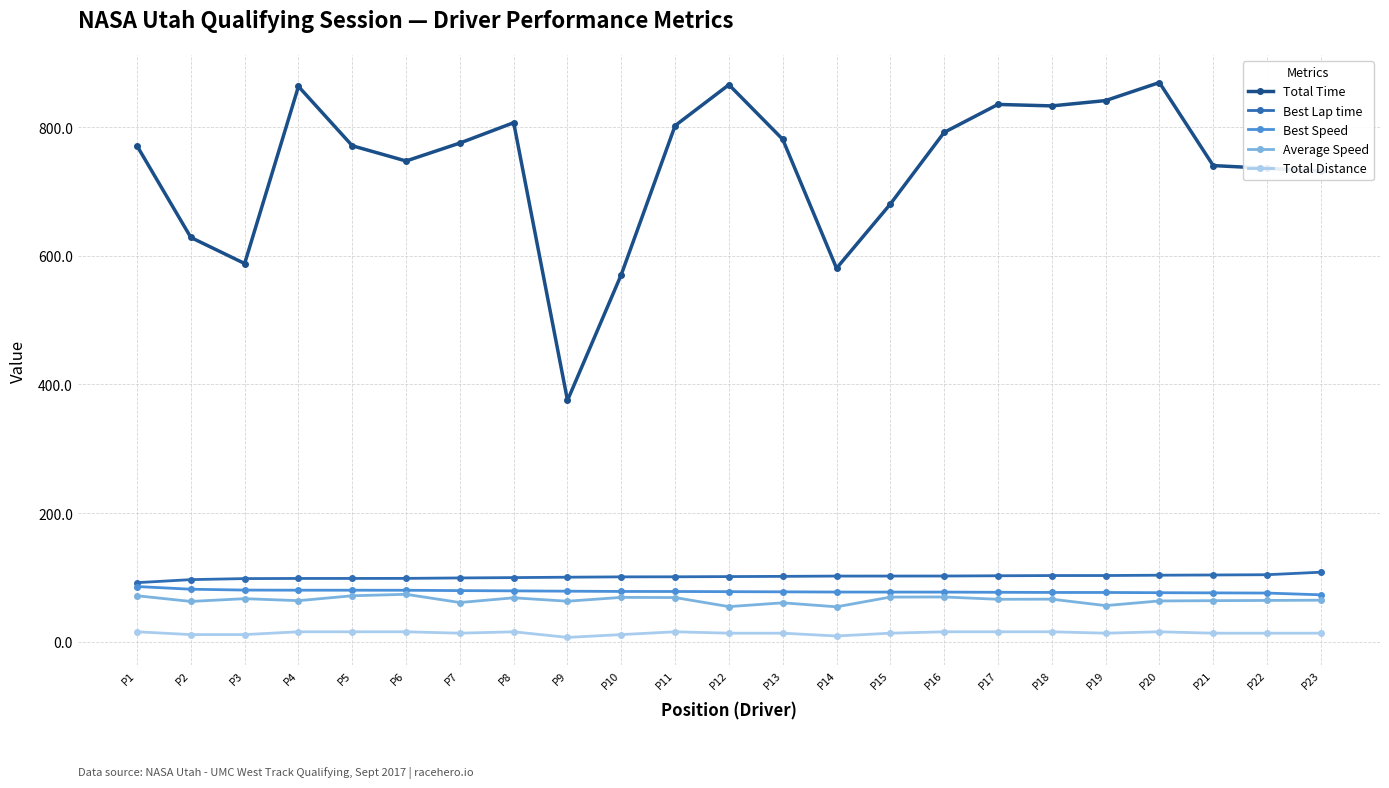

Count the number of data series in this chart.

5